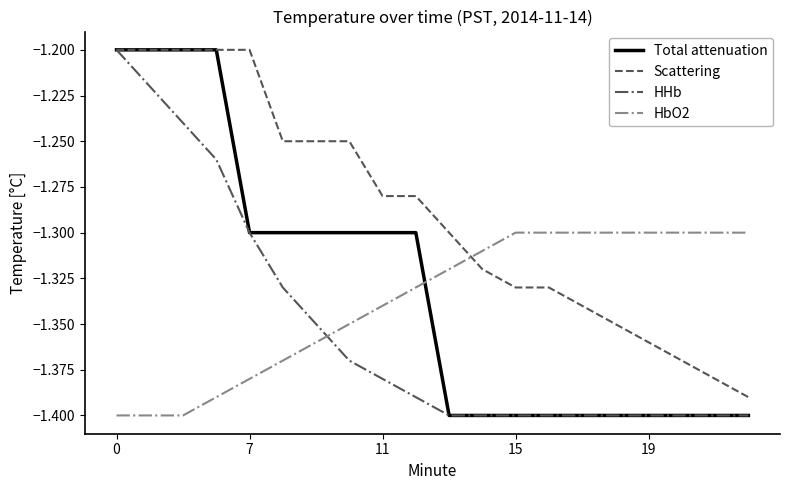

True or false: HbO2 and Total attenuation cross at least once.

True